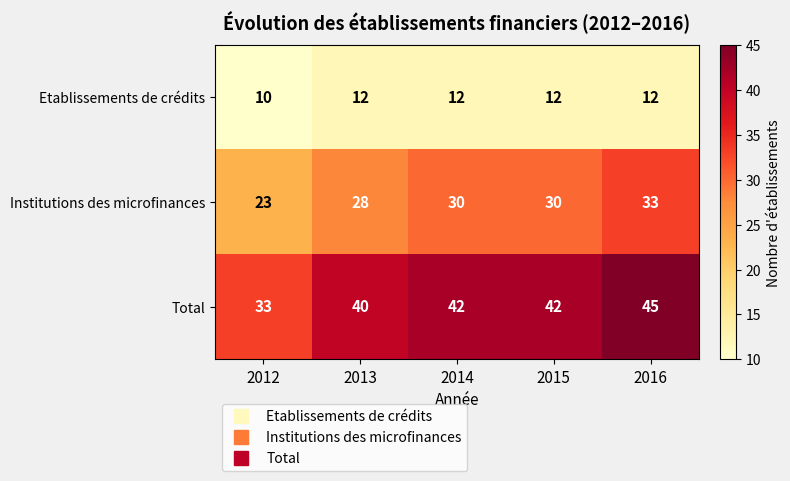

What is the sum of all Total values?

202